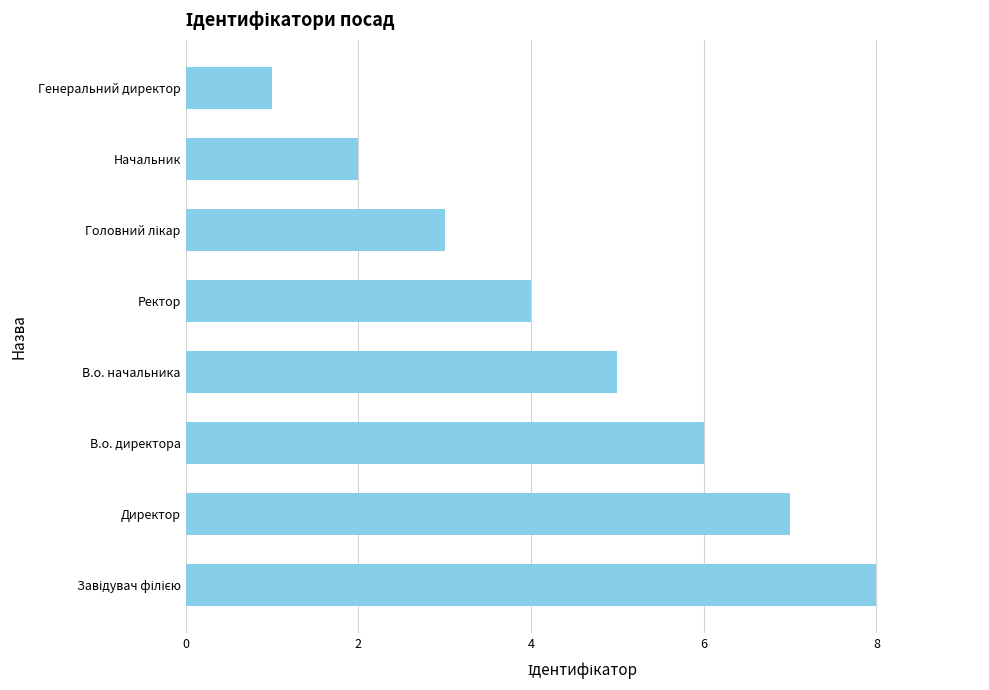

Reading bottom to top, extract all data points from this chart.

8	7	6	5	4	3	2	1